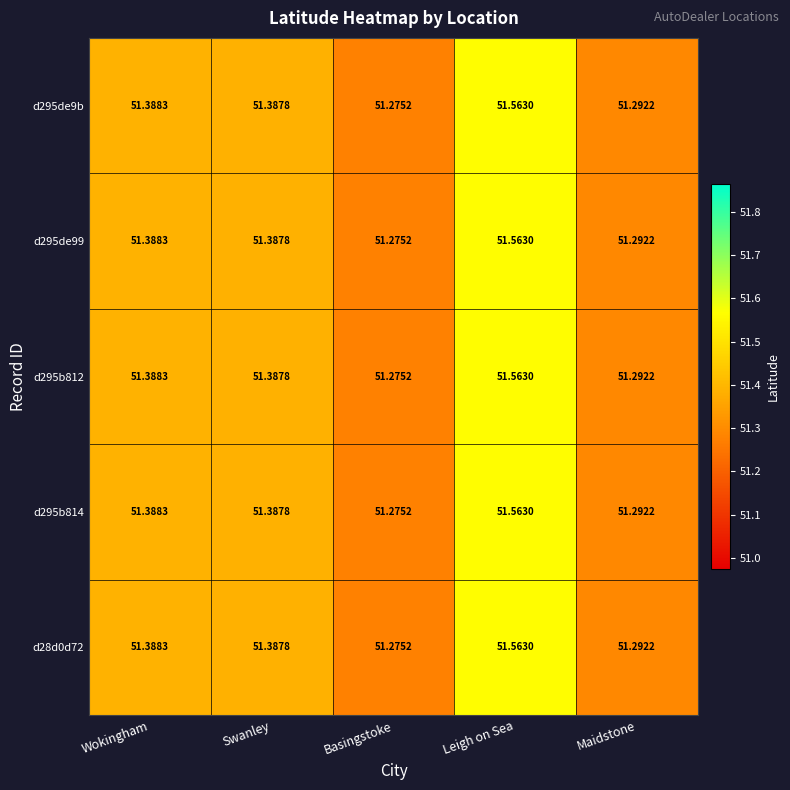

Which category has the highest value in the d295de99 series?

Leigh on Sea